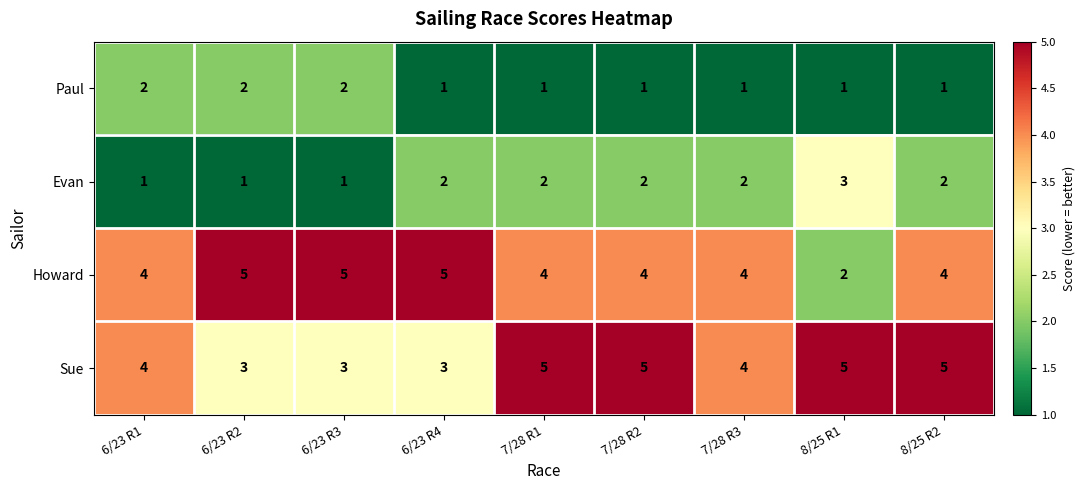

What is the highest value of the Evan series?

3